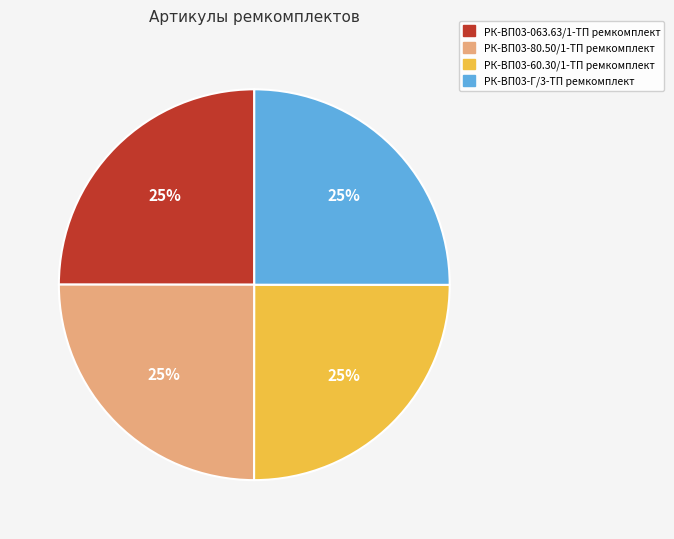

Is there a majority slice in this chart?

No